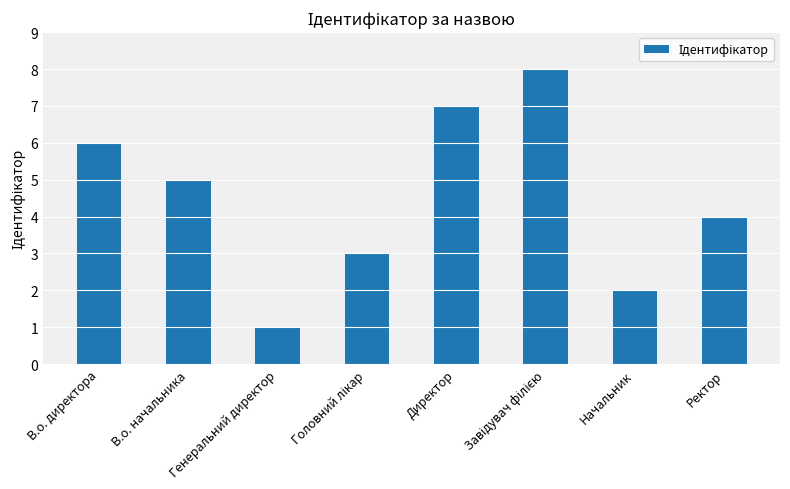

What is the maximum value shown in the chart?

8